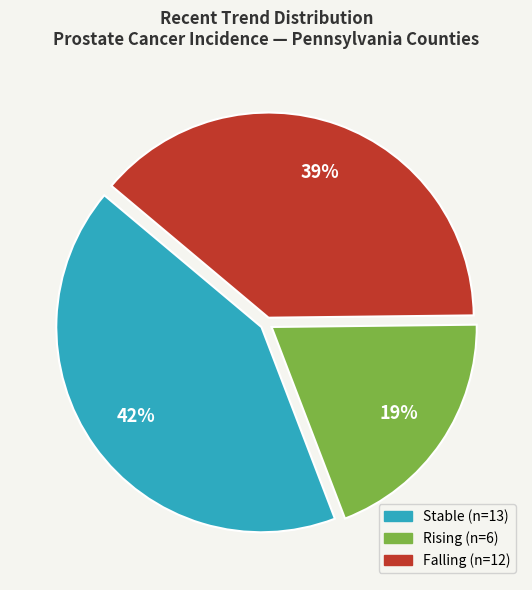

Does any single category account for the majority?

No